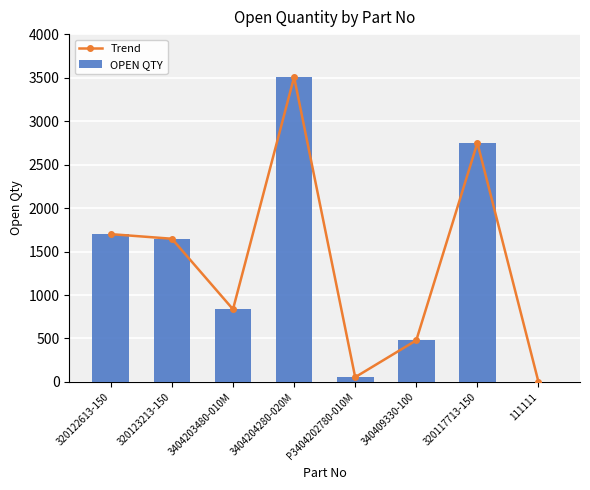

What are all the series names shown in the legend?

Trend, OPEN QTY